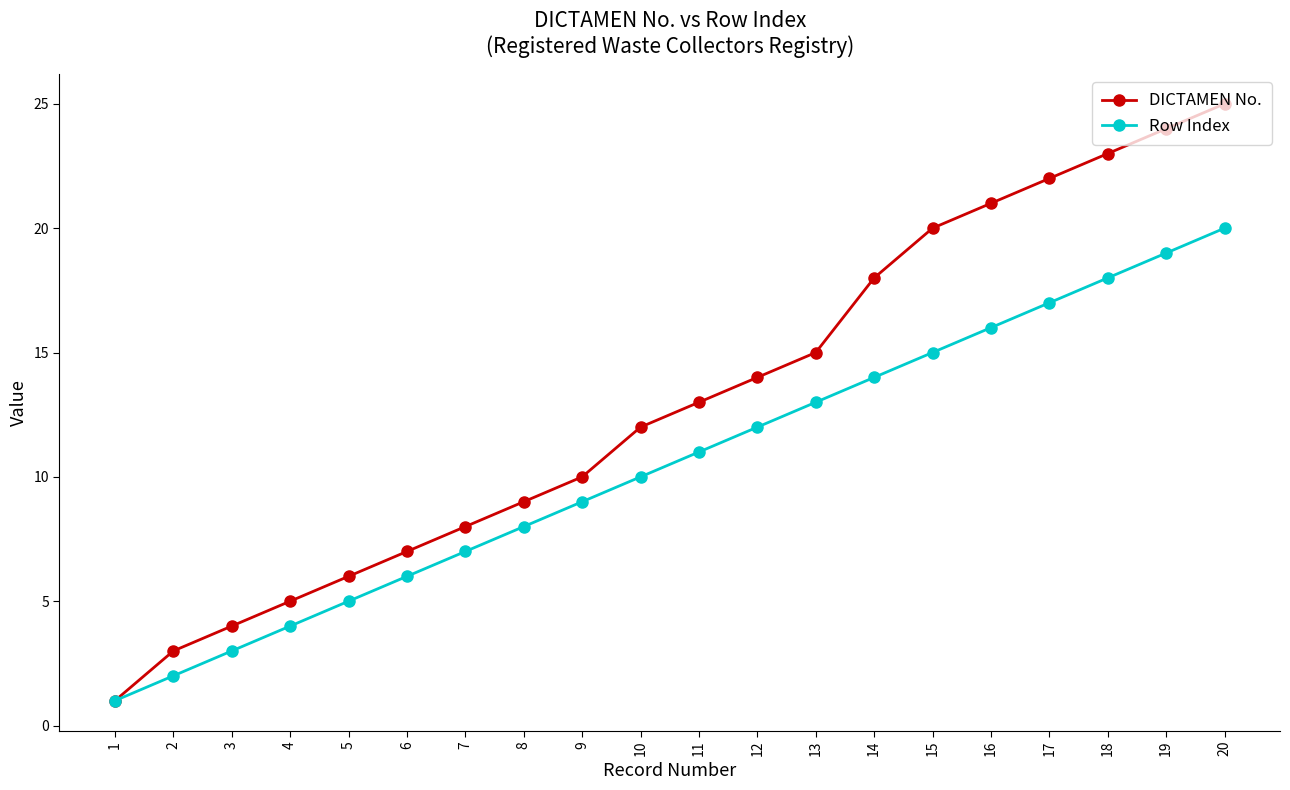

The DICTAMEN No. series shows 22 at 12. True or false?

False